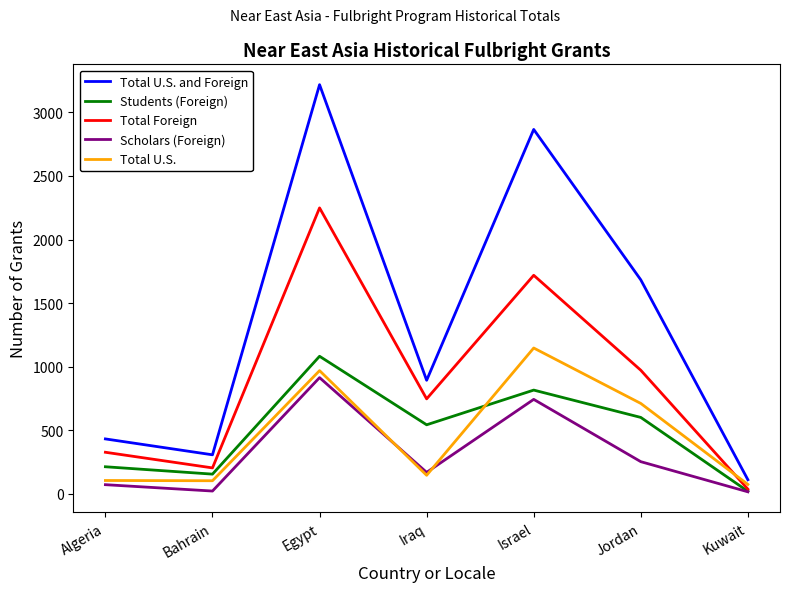

Between which two adjacent categories do Students (Foreign) and Total U.S. first intersect?

Iraq and Israel